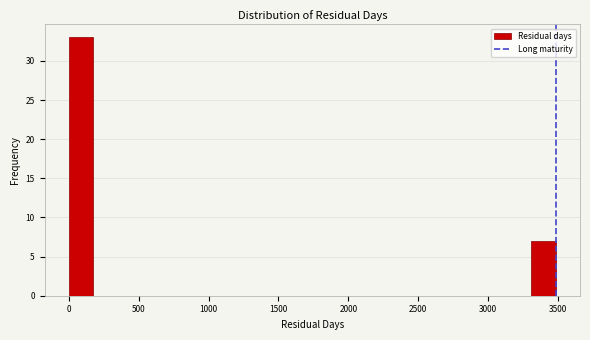

Read against the x-axis, roughly where is the centre of the tallest bar?

100